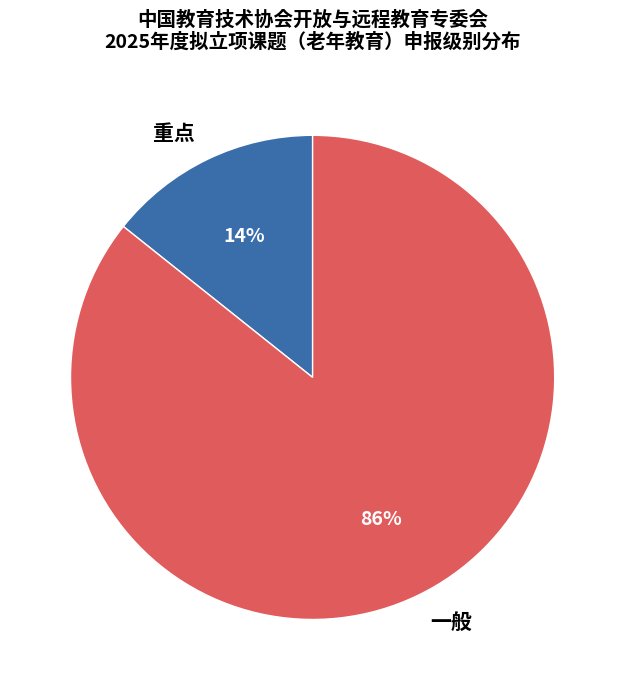

To the nearest percent, what is the average slice percentage?

50%